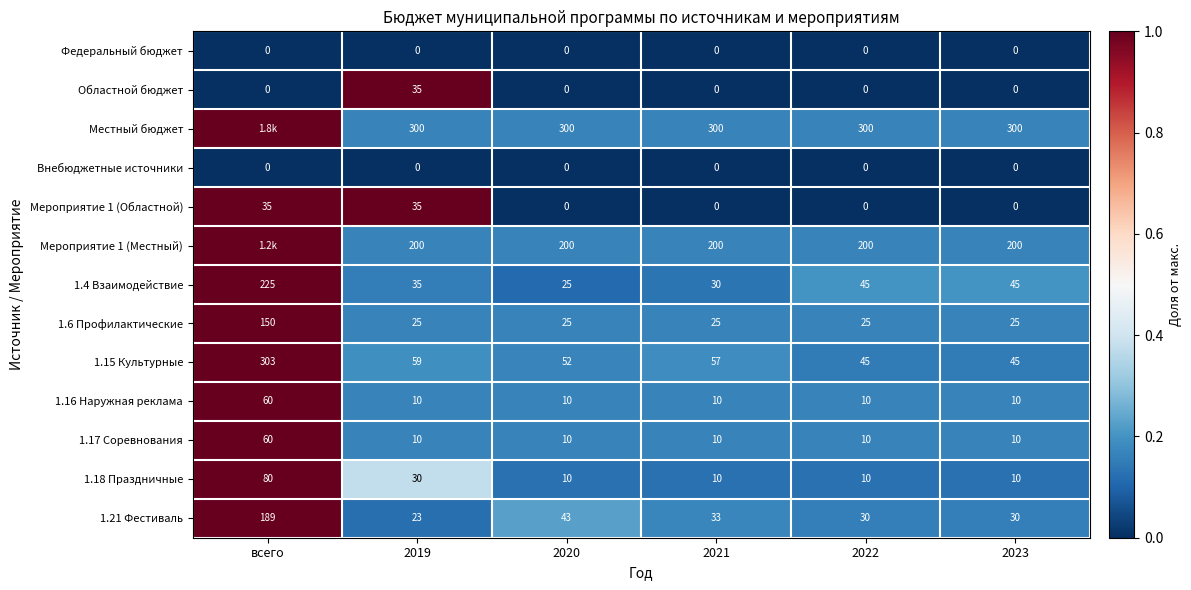

Which series changed the most between 2021 and 2022?

1.4 Взаимодействие